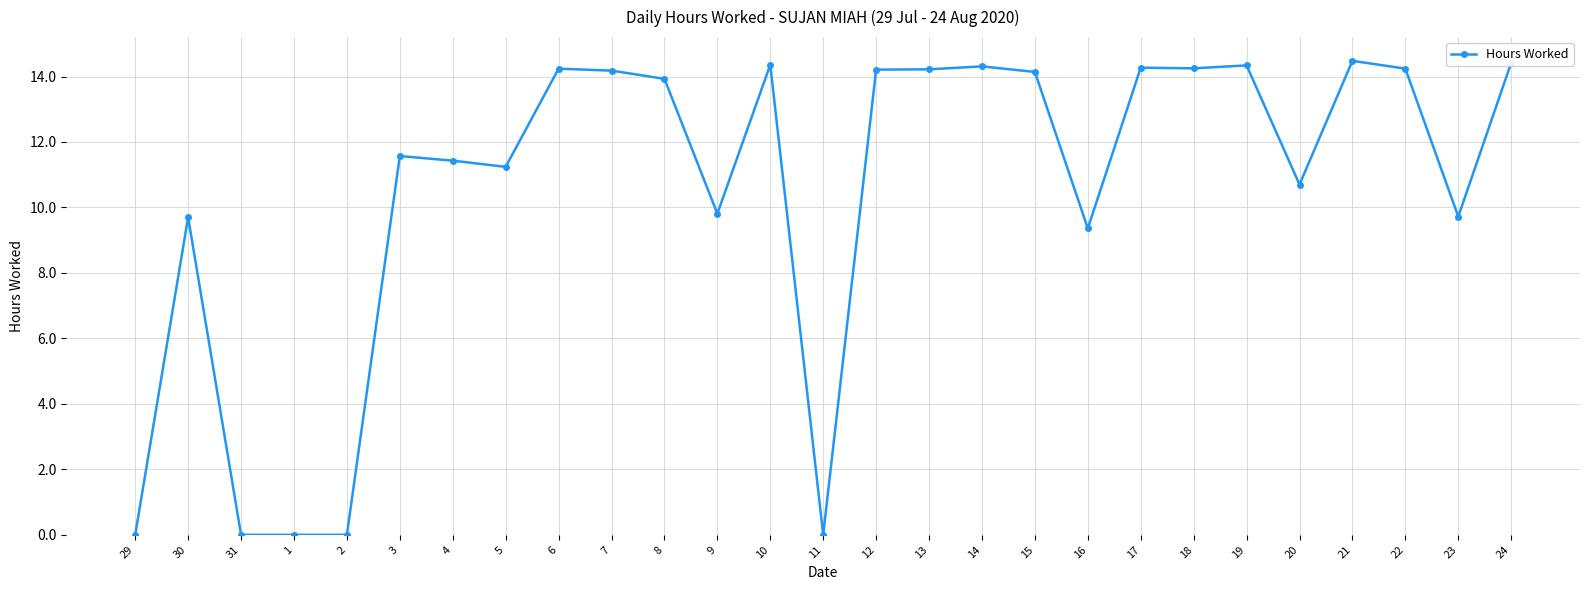

What is the change in value from 1 to 23?

+9.7